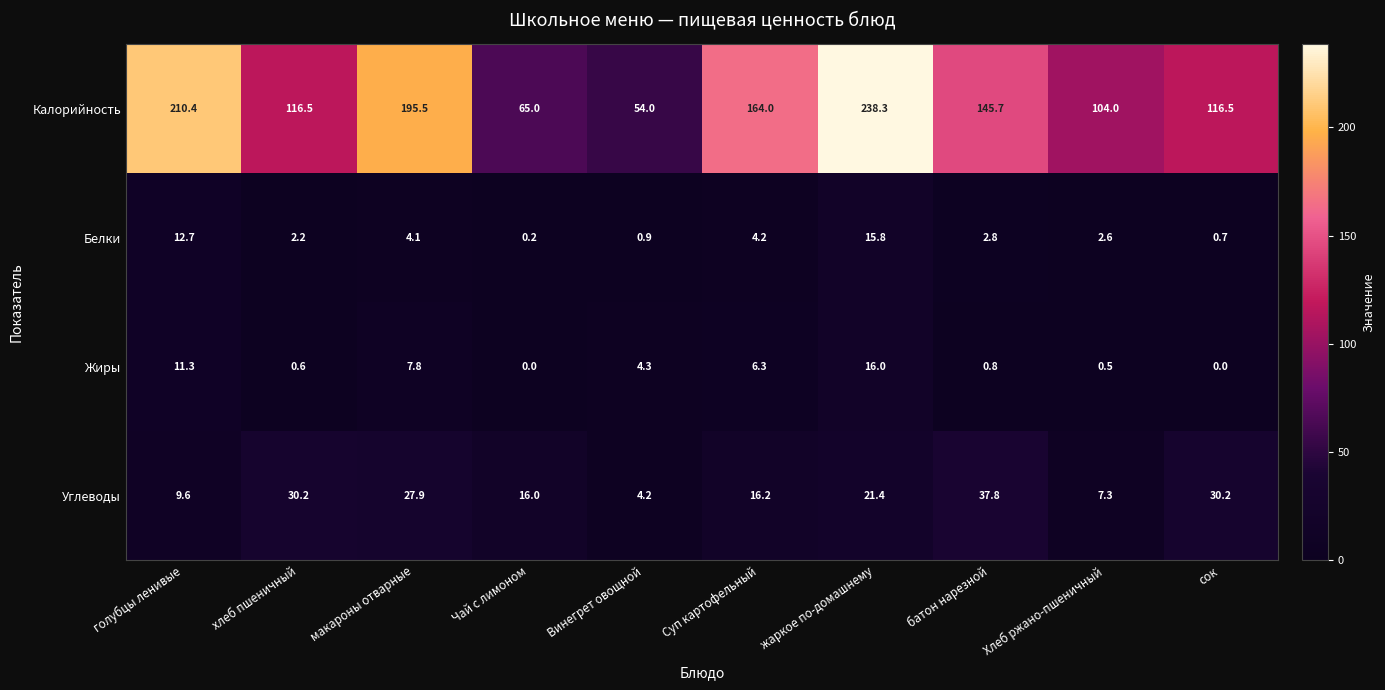

What is the sum of all Углеводы values?

200.8